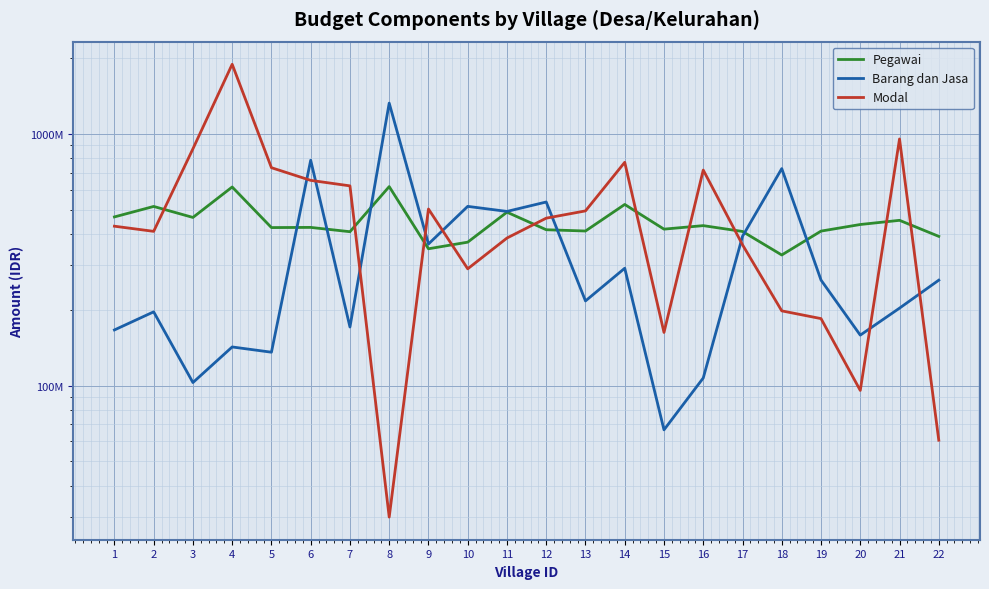

Rank the series by their average value, from lowest to highest.

Barang dan Jasa, Pegawai, Modal